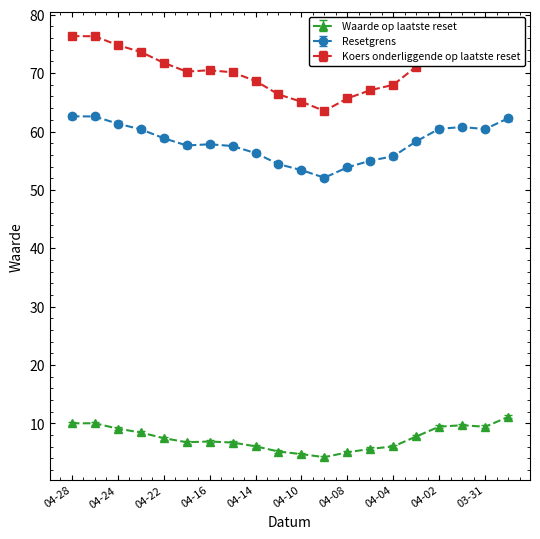

At how many categories does at least one series exceed 50?

20